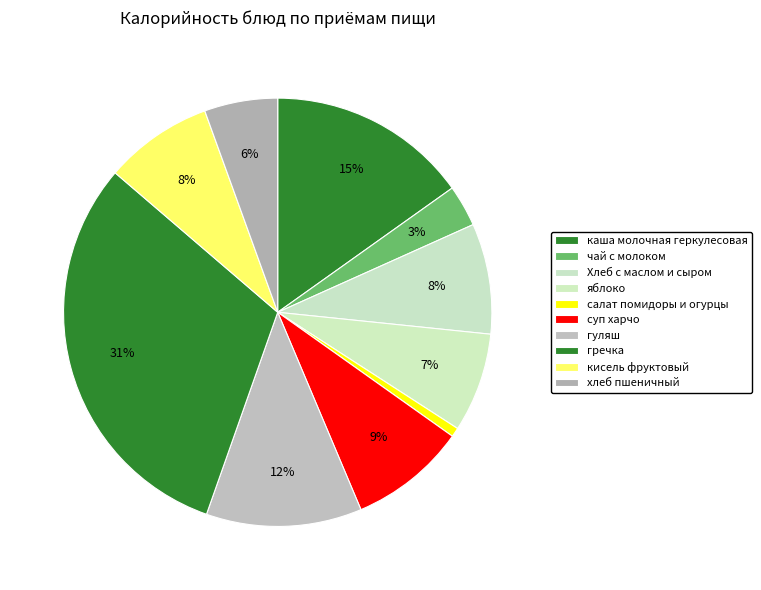

What is the change in value from салат помидоры и огурцы to гречка?

+568